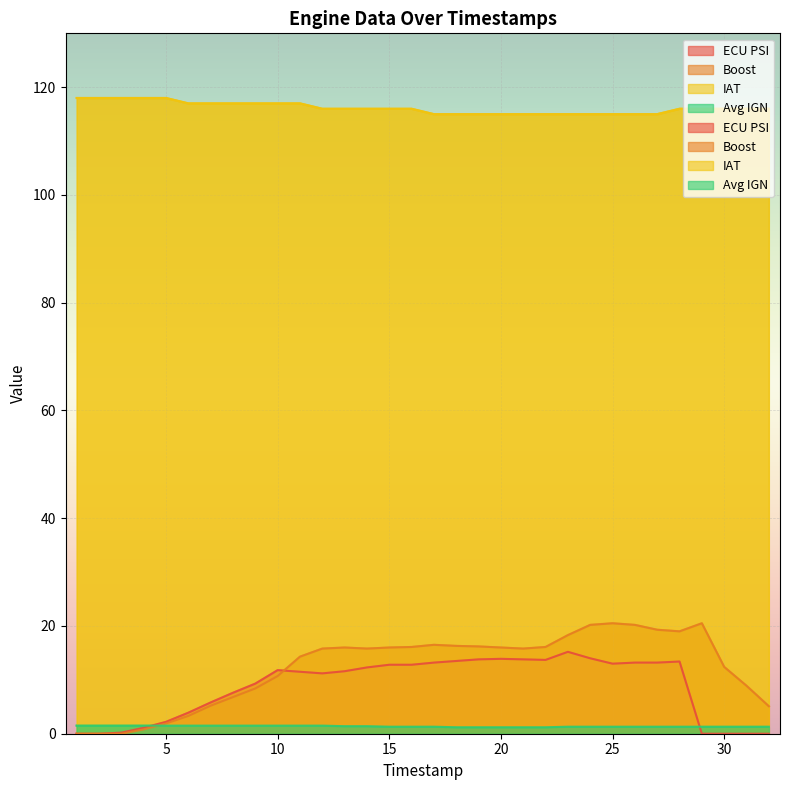

True or false: iat and ecu_psi intersect in this chart.

False